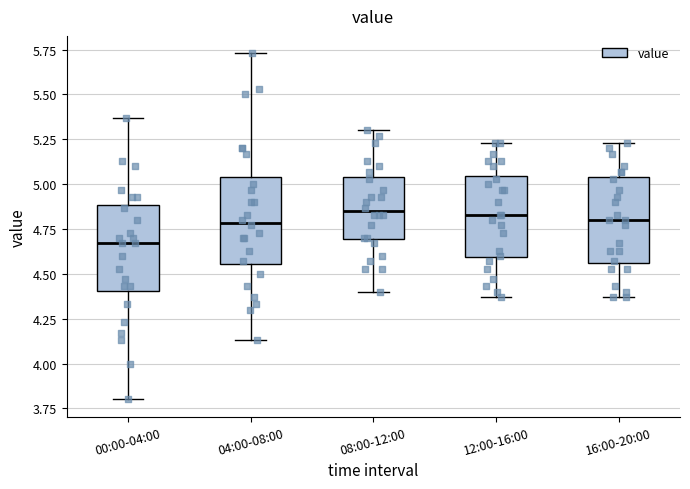

Where does the upper whisker of the box for 16:00-20:00 end on the y-axis? The values are not printed on the chart, so give them approximately, as read against the axis.

5.25